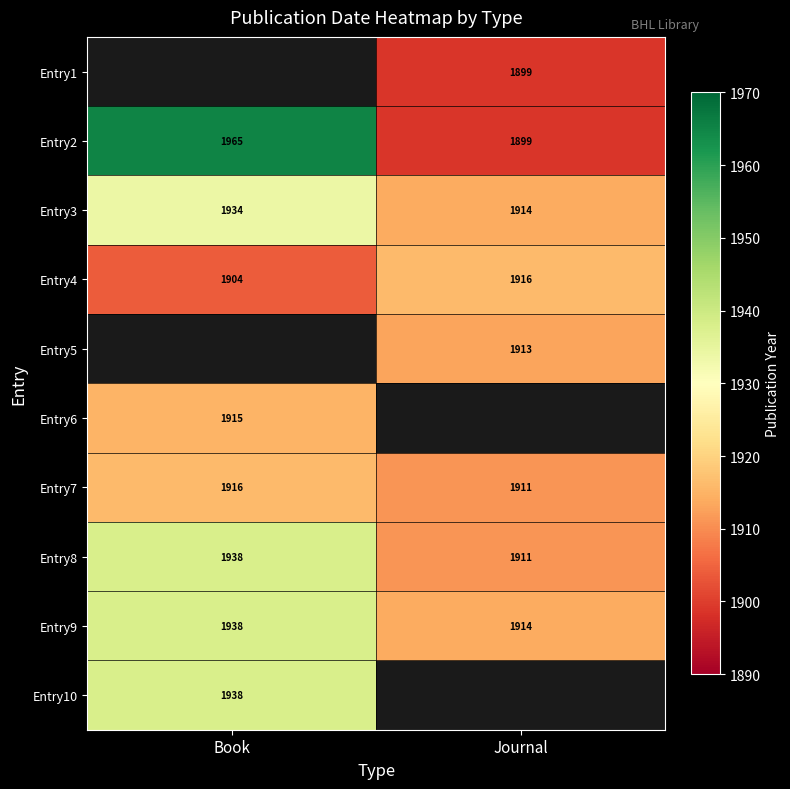

At which label is Entry7 closest to 1913?

Journal